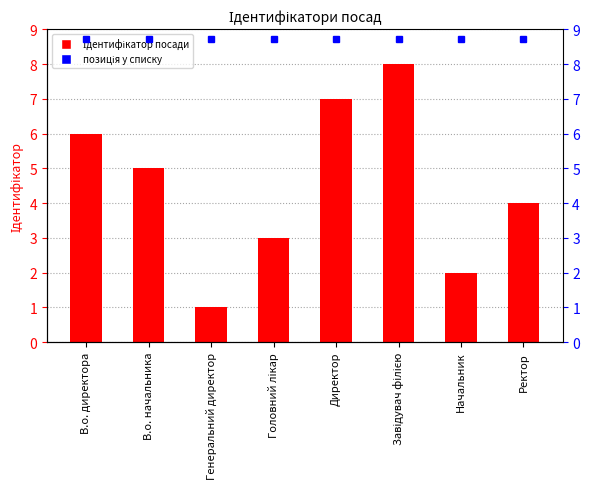

What is the approximate value at Ректор?

4